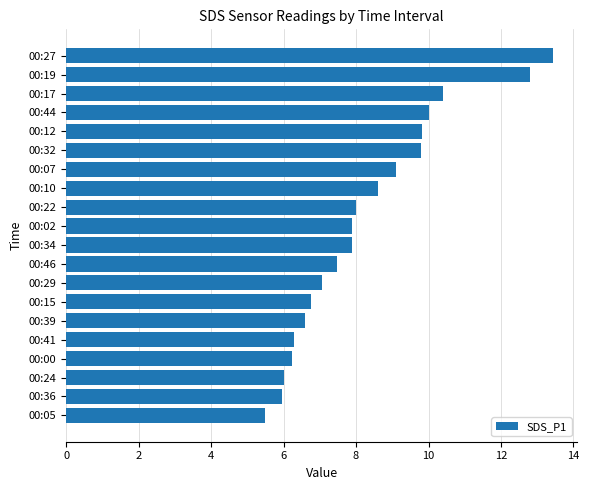

Reading top to bottom, list all the values displayed in this chart.

13.4	12.8	10.4	10.0	9.8	9.8	9.1	8.6	8.0	7.9	7.9	7.5	7.1	6.8	6.6	6.3	6.2	6.0	6.0	5.5